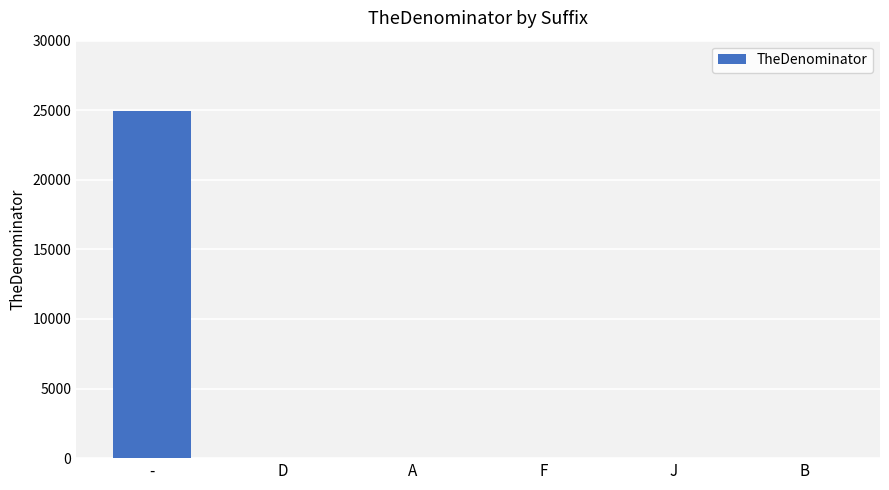

What is the sum of all values?

24945